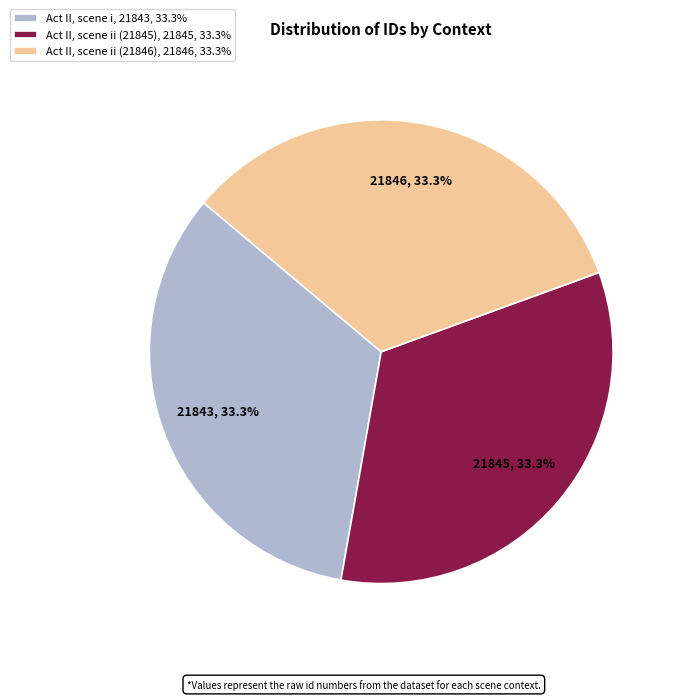

Approximately how many times larger is the value at Act II, scene ii (21846), 21846, 33.3% compared to Act II, scene ii (21845), 21845, 33.3%?

1.0